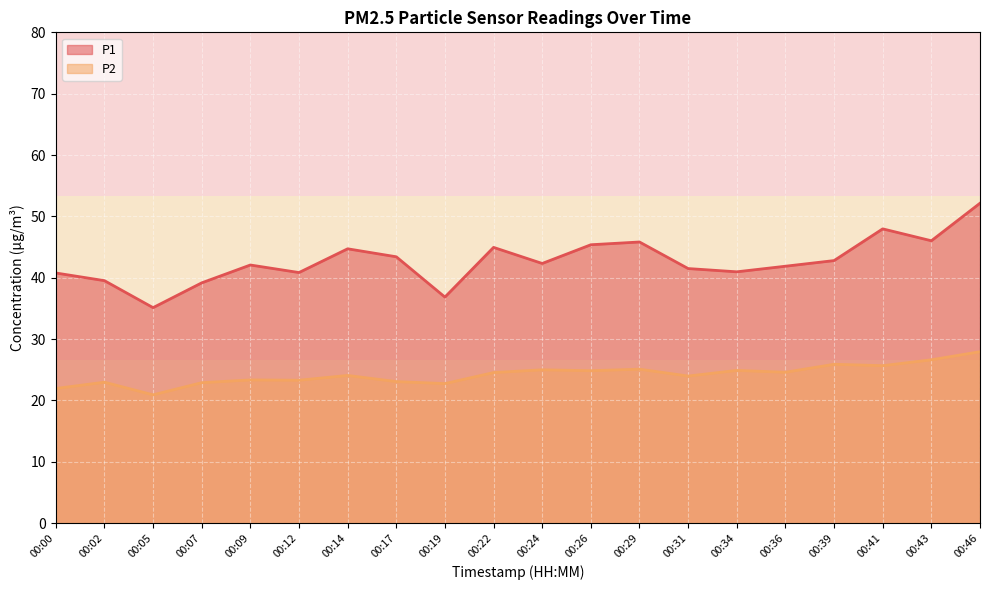

Does the chart display data point markers on the line(s)?

No